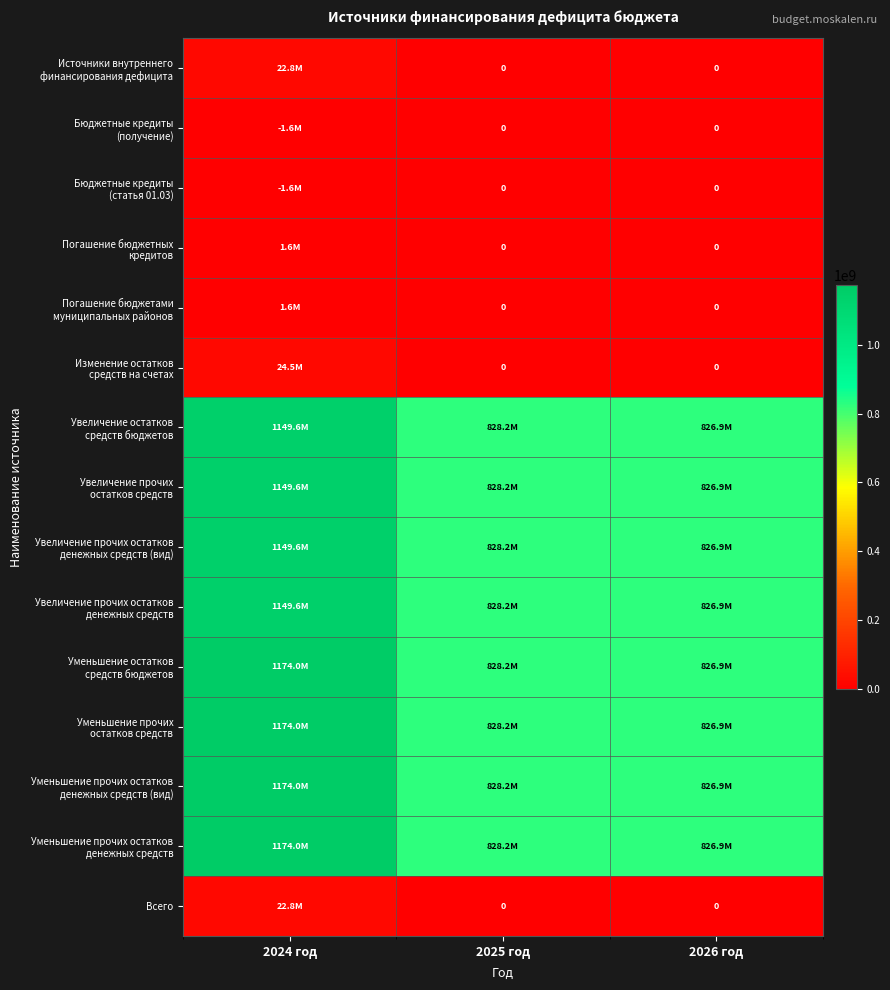

Which has a higher value, 2026 год or 2024 год?

2024 год